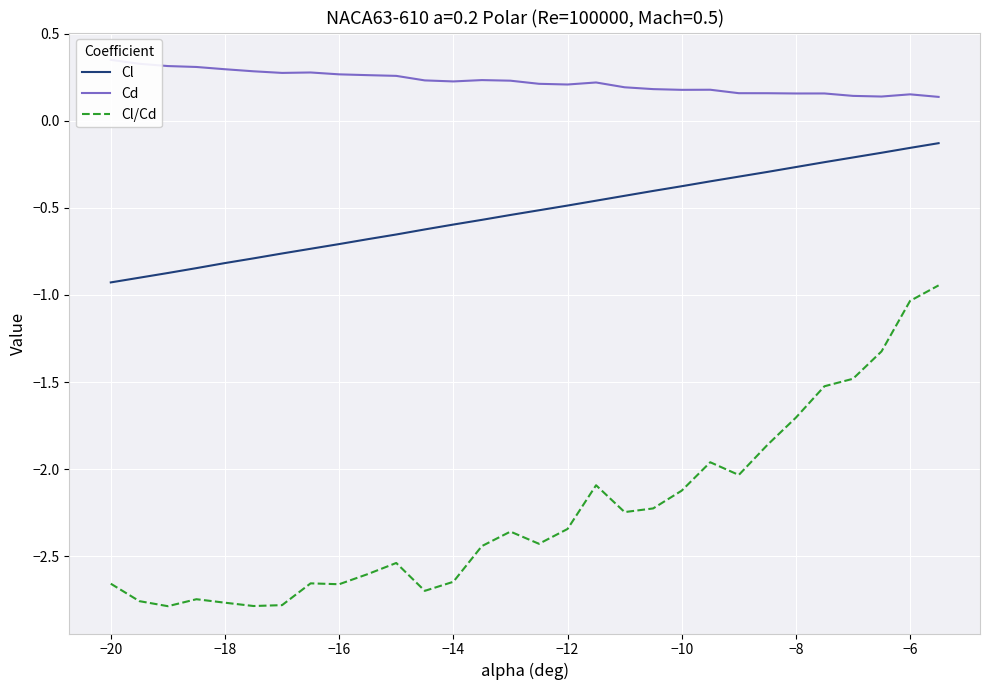

True or false: Cl and Cl/Cd intersect in this chart.

False